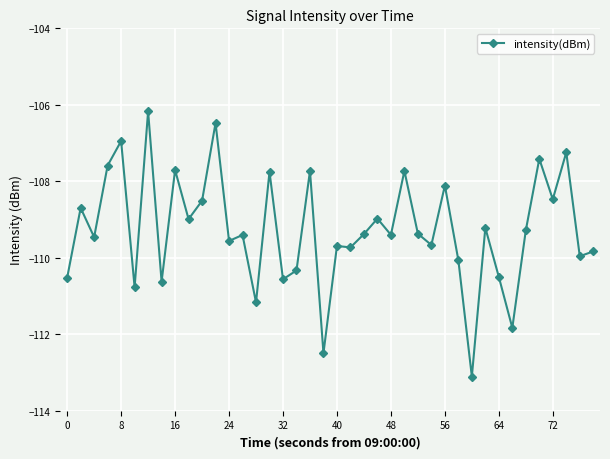

What is the value of the 4th point from the left?

-107.6